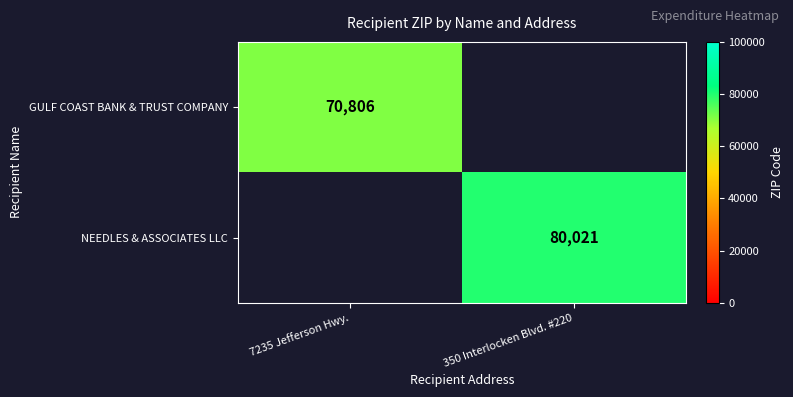

Is it true that NEEDLES & ASSOCIATES LLC equals 54602 at 350 Interlocken Blvd. #220?

False